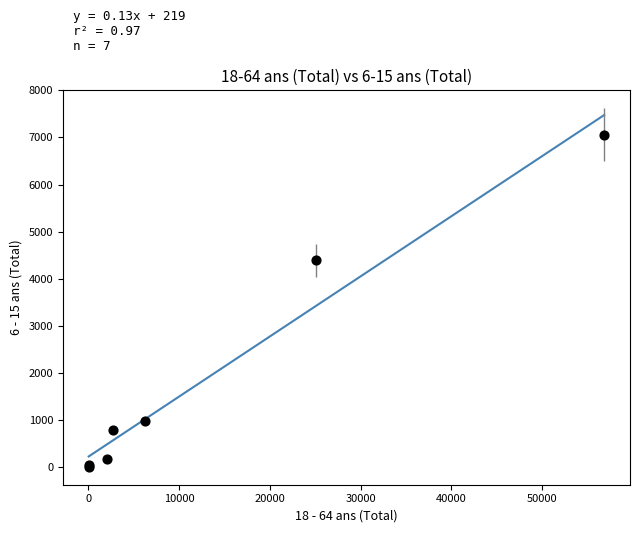

What Y value in the scatter plot is closest to 3532?

4395